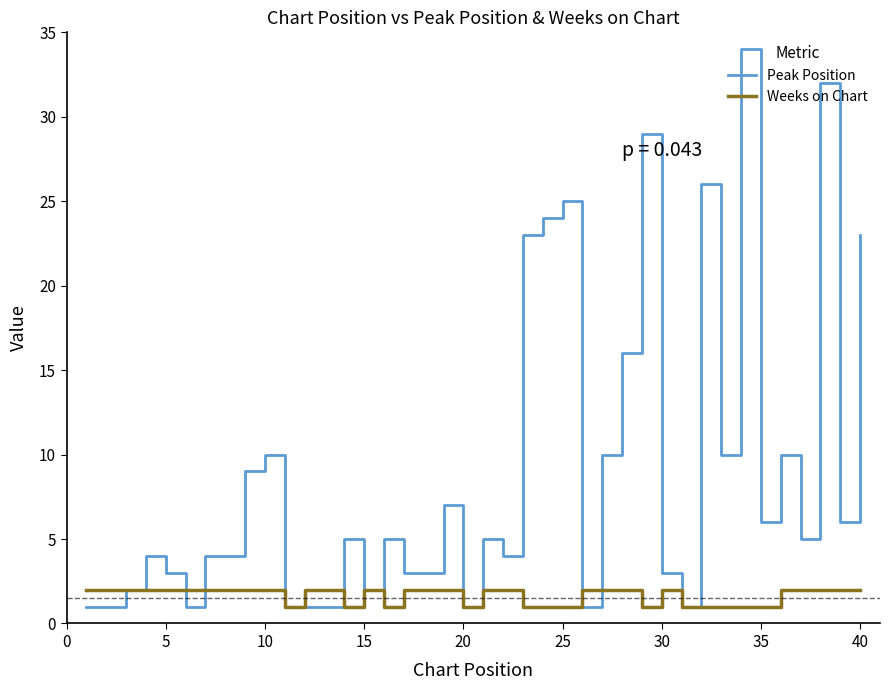

What is the average value of the Peak Position series?

9